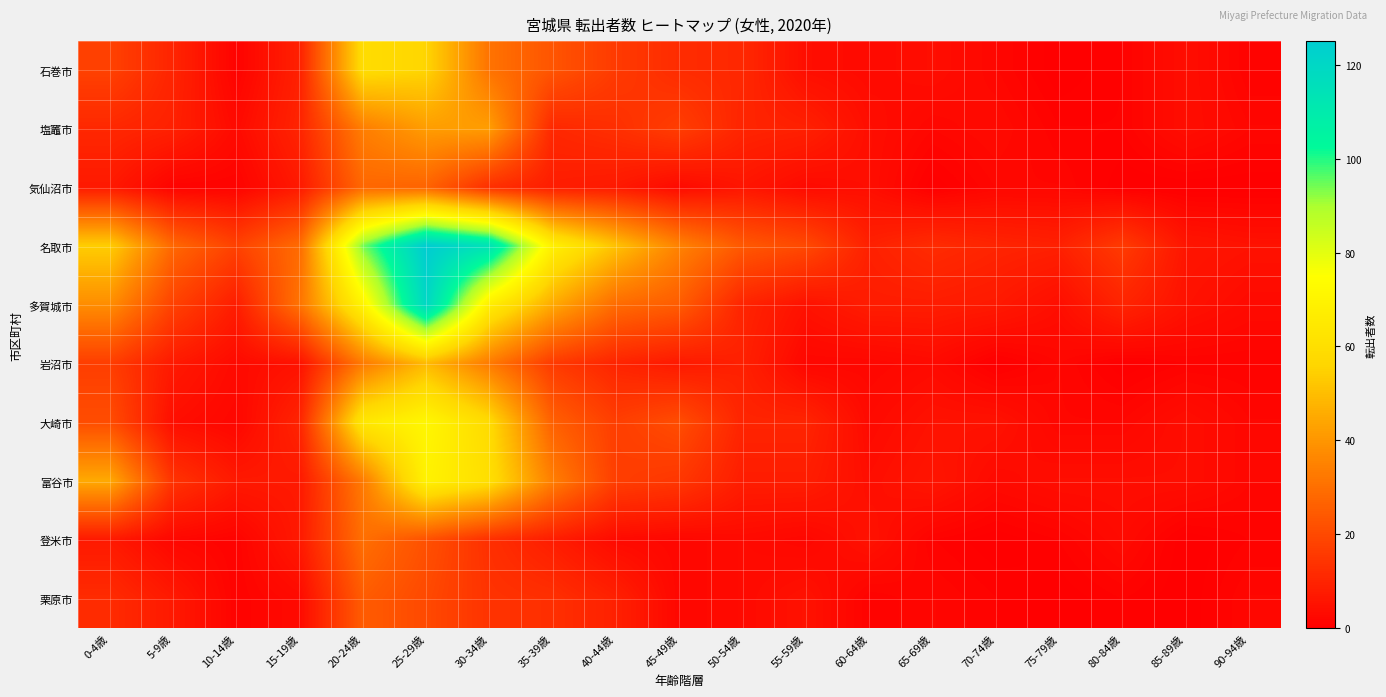

Between 0-4歳 and 45-49歳, which is larger?

0-4歳